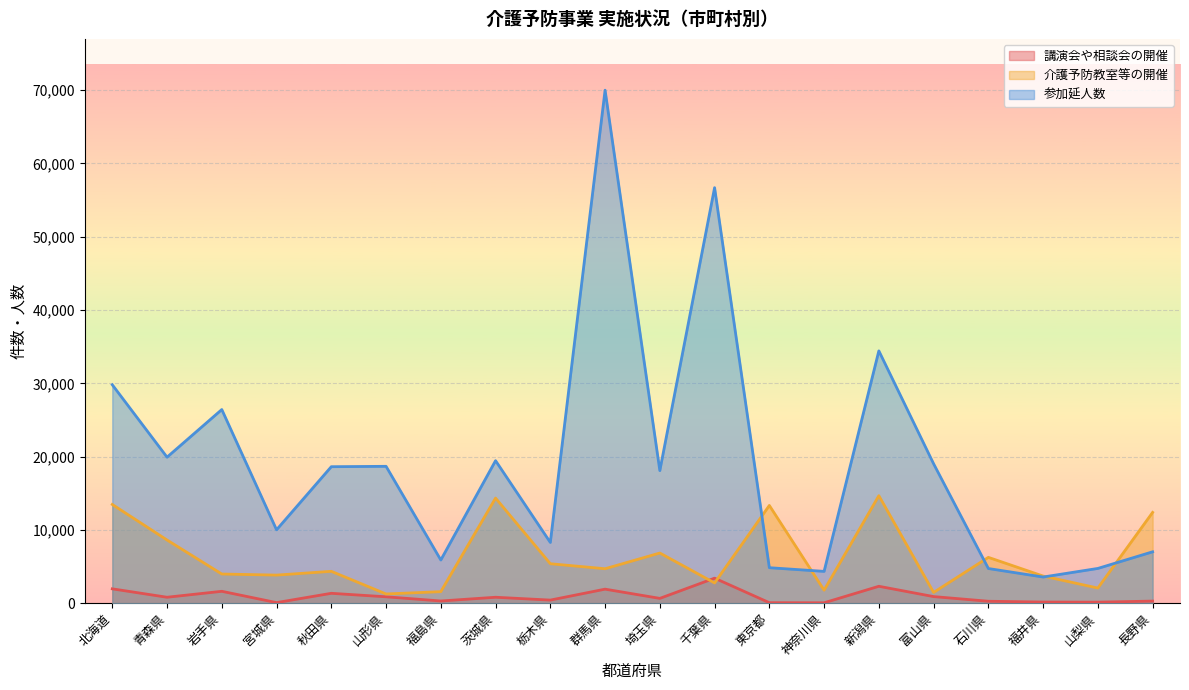

What are all the series names shown in the legend?

講演会や相談会の開催, 介護予防教室等の開催, 参加延人数